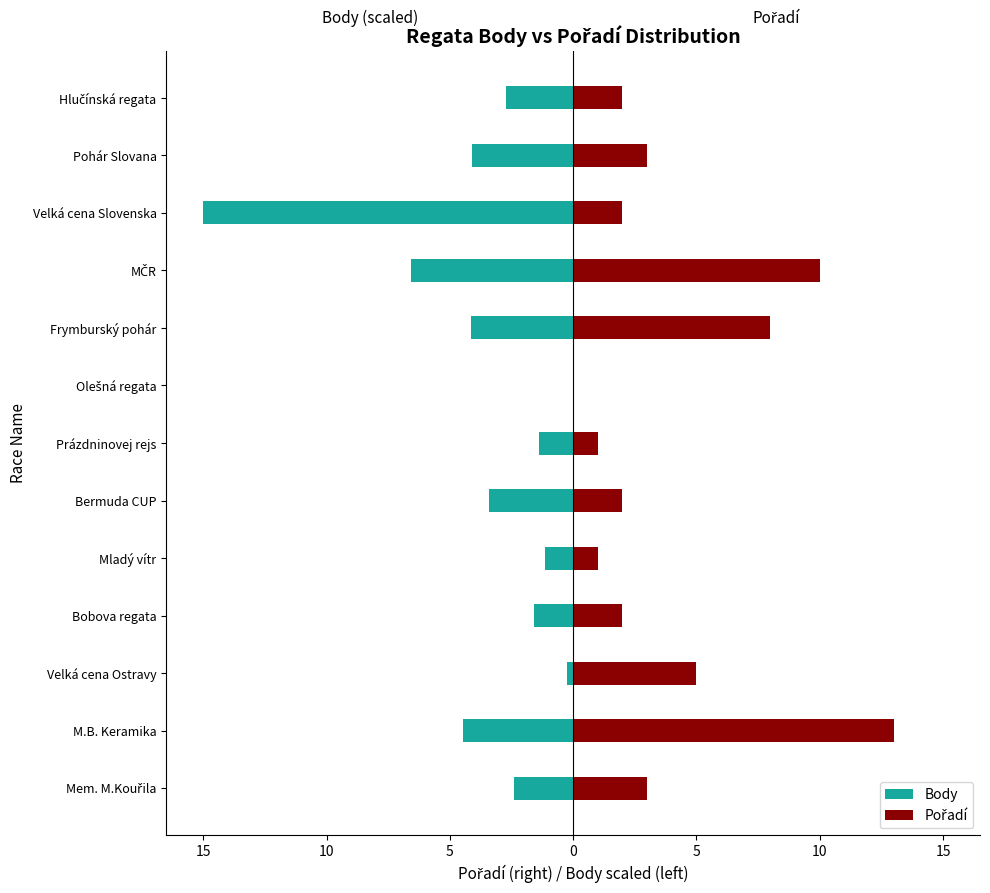

The value of Body at Velká cena Ostravy is -0.2. True or false?

True